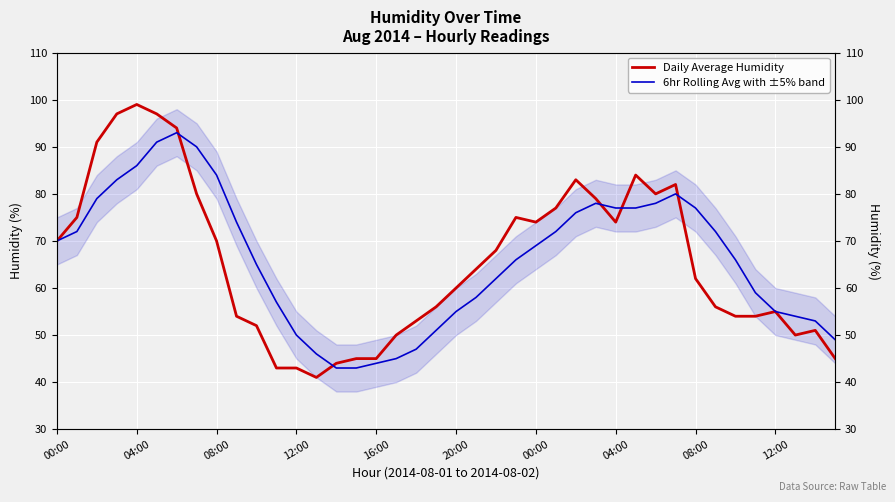

What is the value of the 6hr Rolling Avg with ±5% band point at the 30th from the left?

77